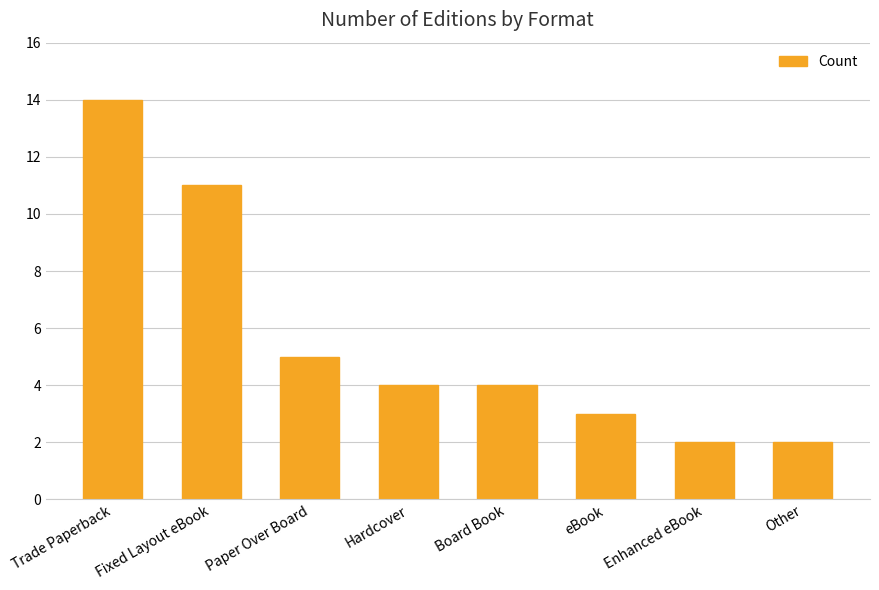

Reading left to right, list all the values displayed in this chart.

14	11	5	4	4	3	2	2